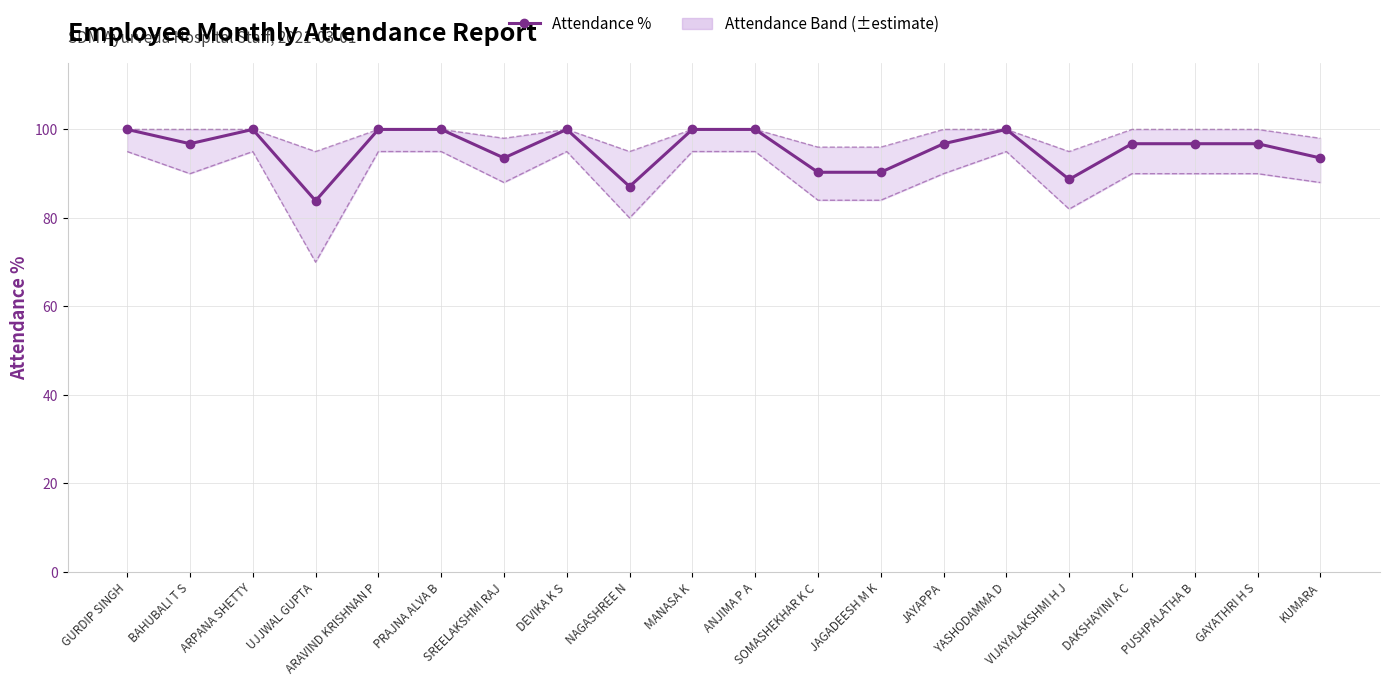

Between DAKSHAYINI A C and JAGADEESH M K, which is larger?

DAKSHAYINI A C